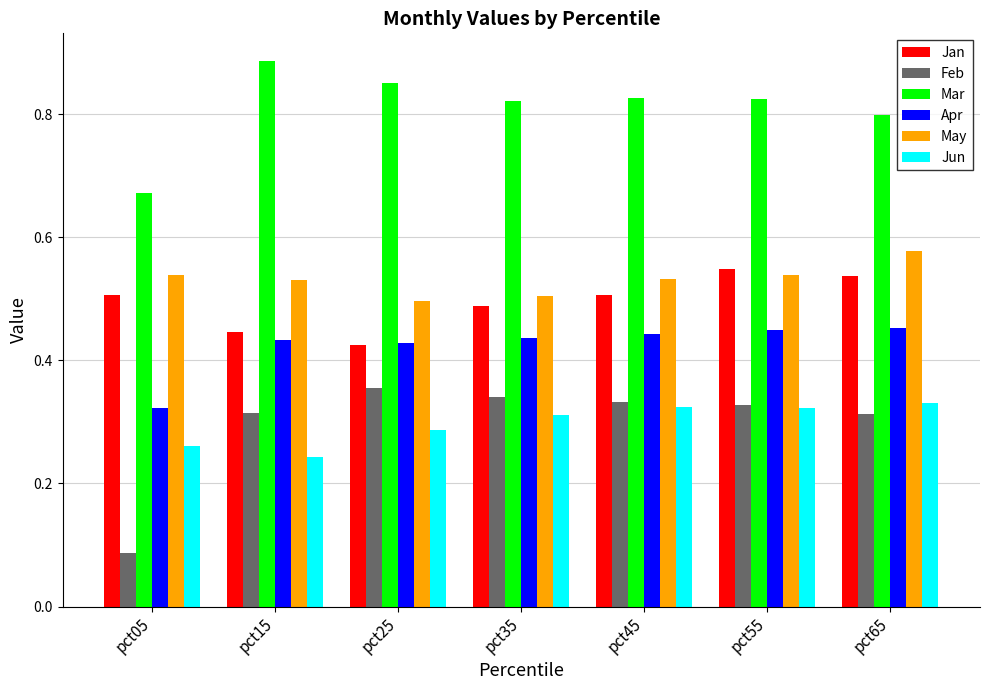

Which label corresponds to the smallest value in the chart?

pct05